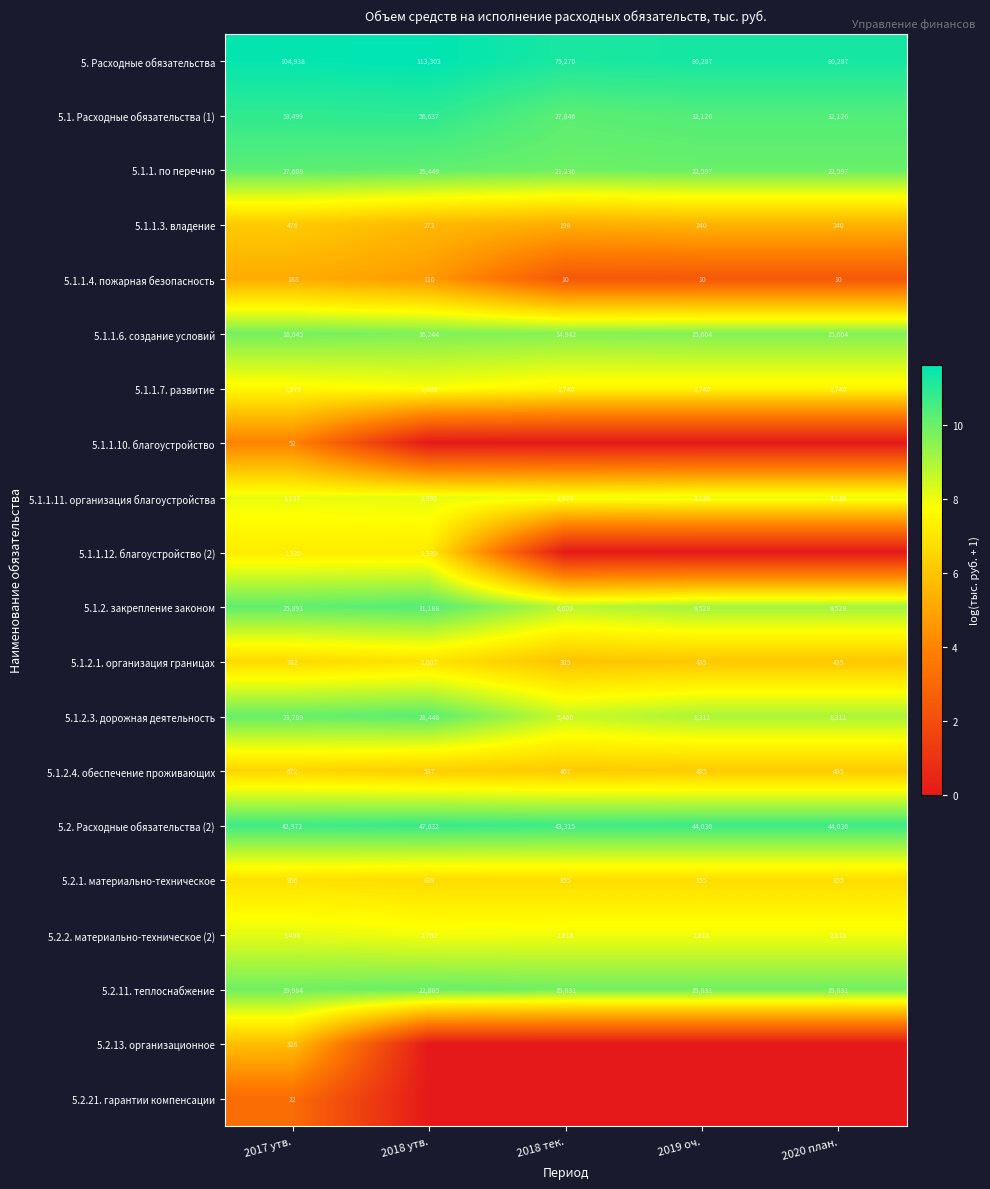

Which label corresponds to the largest value in the chart?

2018 утв.